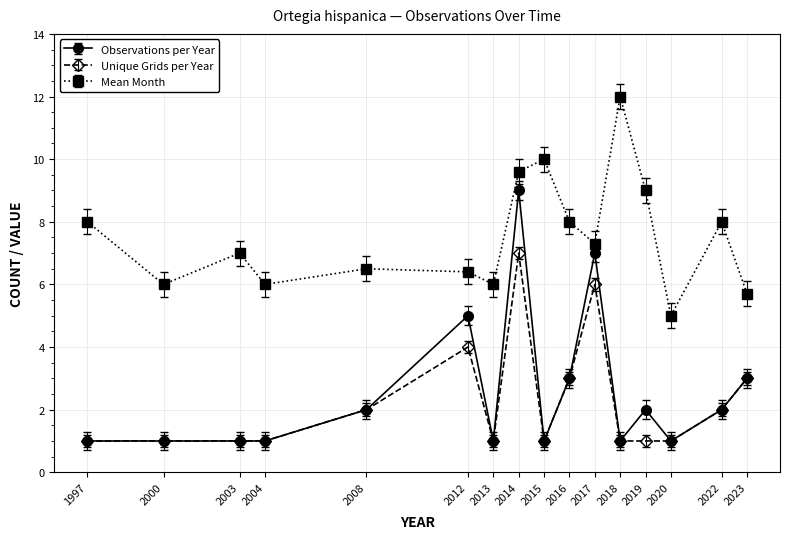

Count the number of data series in this chart.

3